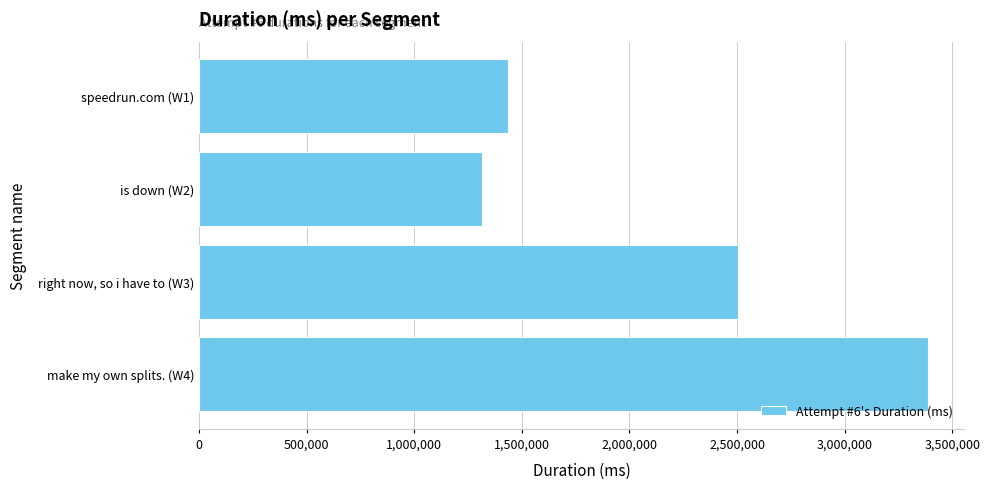

Rank the categories by value from lowest to highest.

is down (W2), speedrun.com (W1), right now, so i have to (W3), make my own splits. (W4)